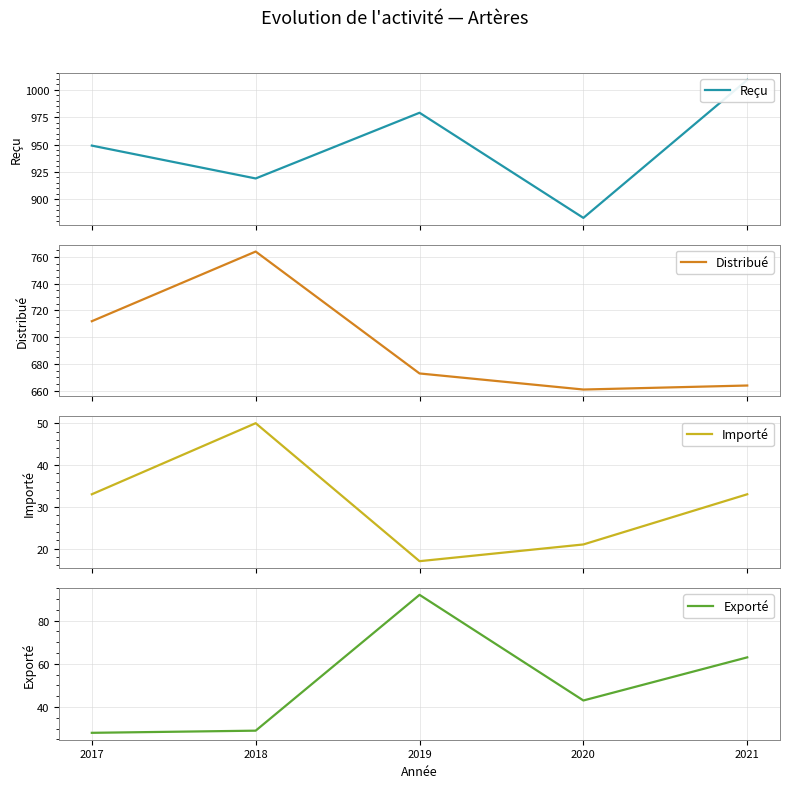

How many series are shown in this chart?

4